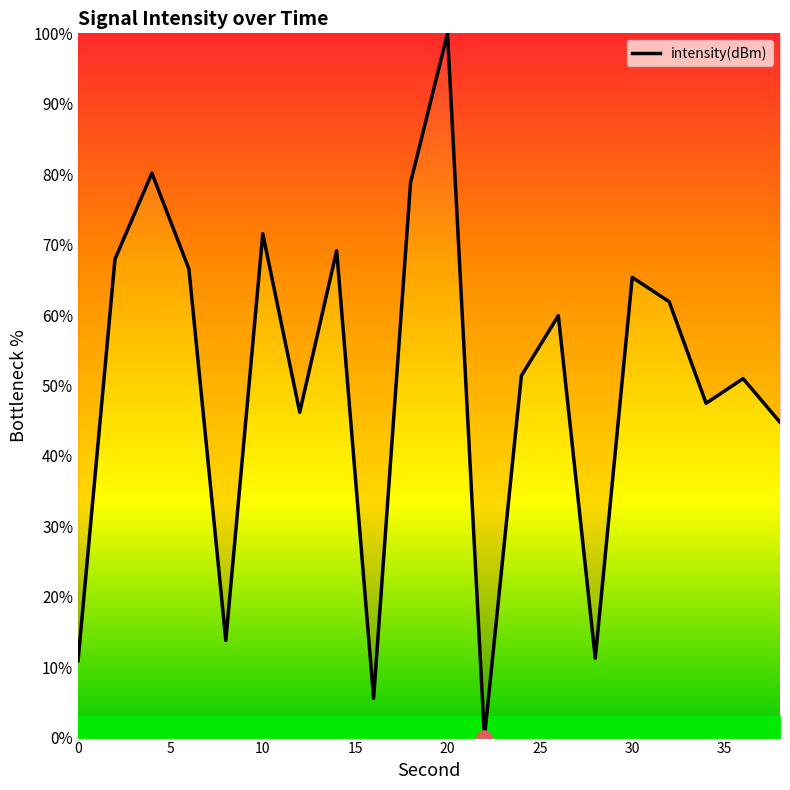

What is the difference between the maximum and minimum values?

100.0